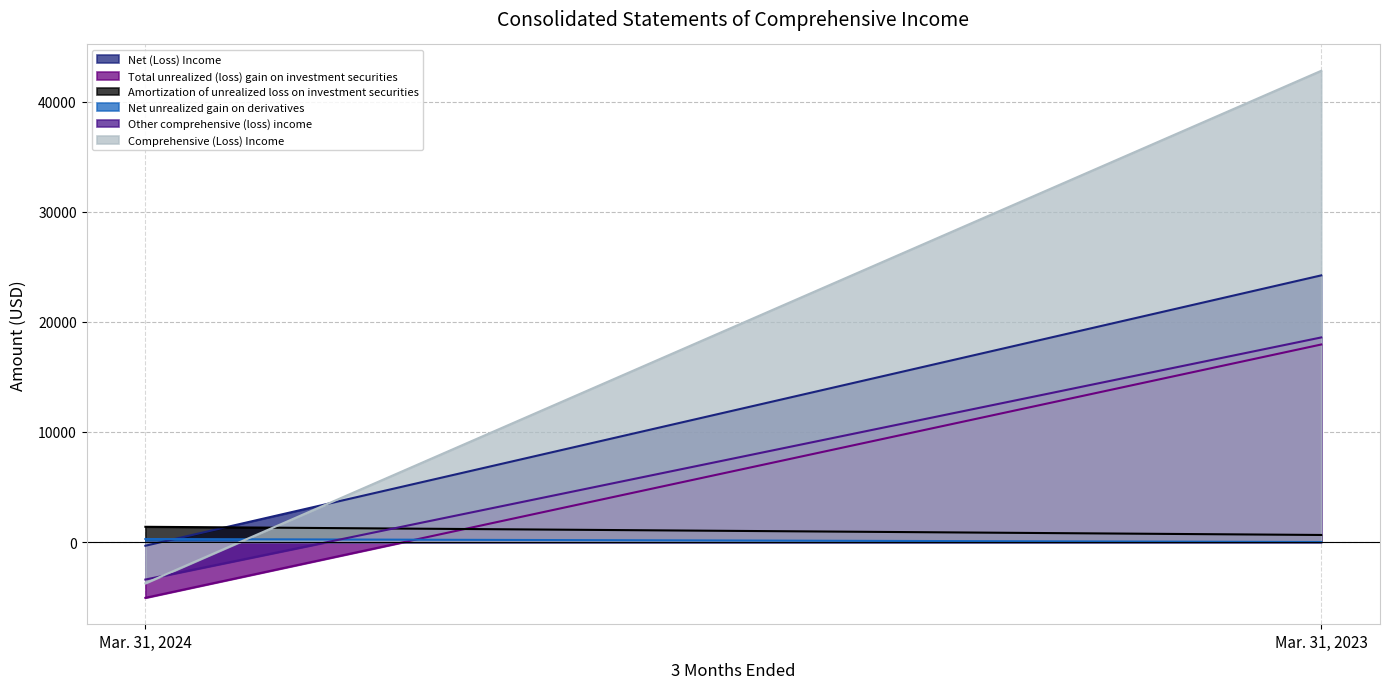

Which series has the largest total across all categories?

Comprehensive (Loss) Income